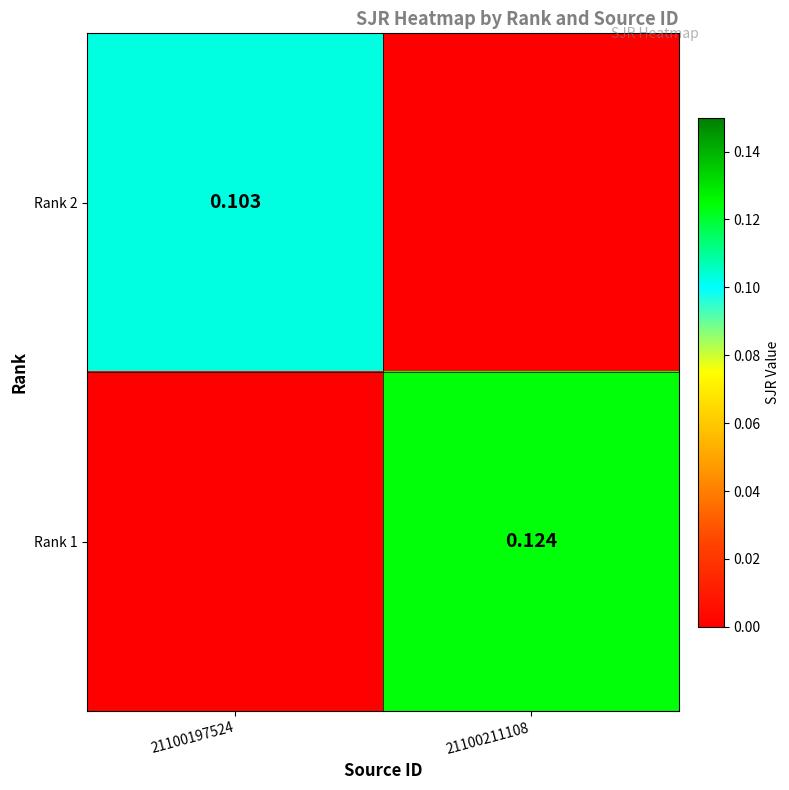

Is the value of Rank 2 at 21100197524 greater than the value of Rank 1 at 21100211108?

No